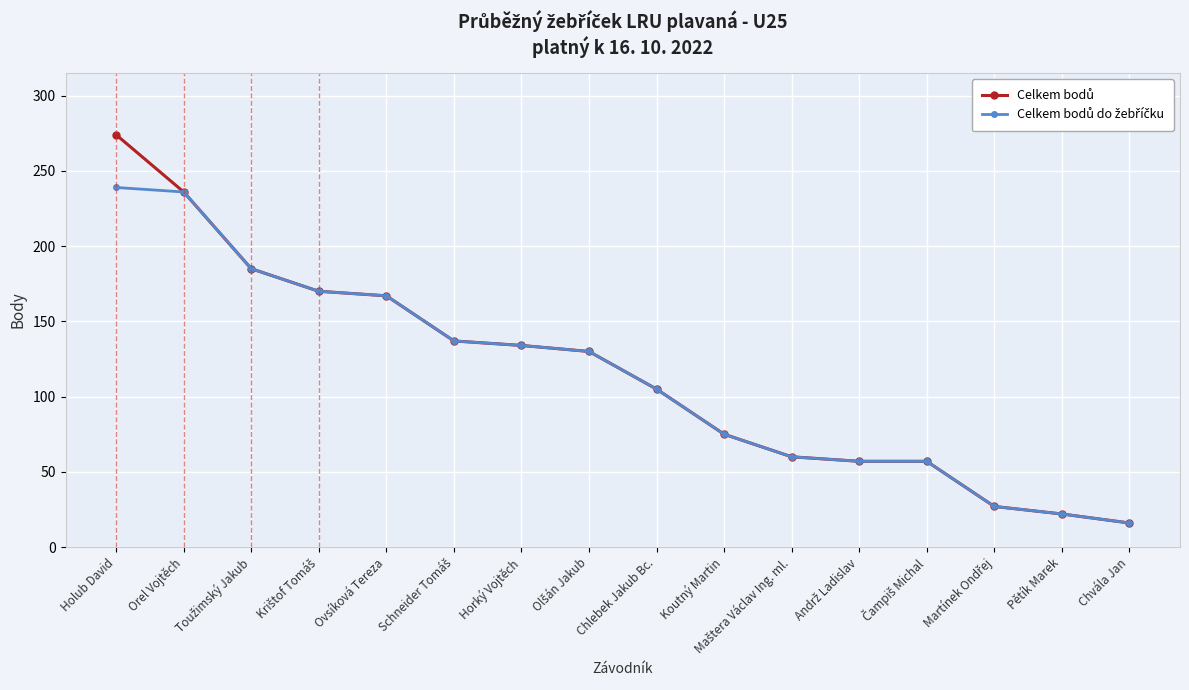

What is the maximum value shown in the chart?

274